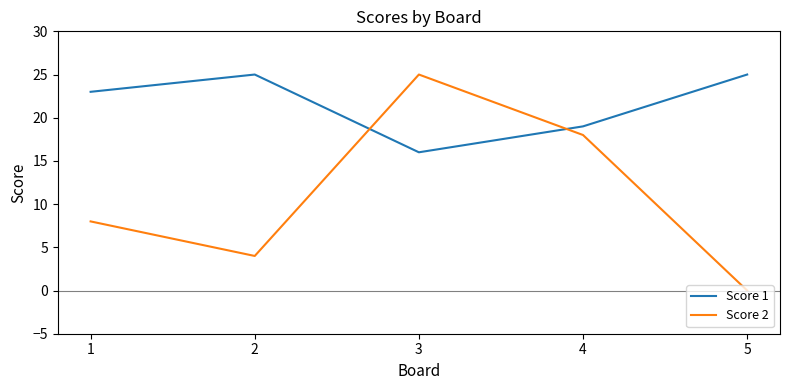

Reading left to right, list all the values displayed in this chart.

Score 1: 1=23	2=25	3=16	4=19	5=25
Score 2: 1=8	2=4	3=25	4=18	5=0